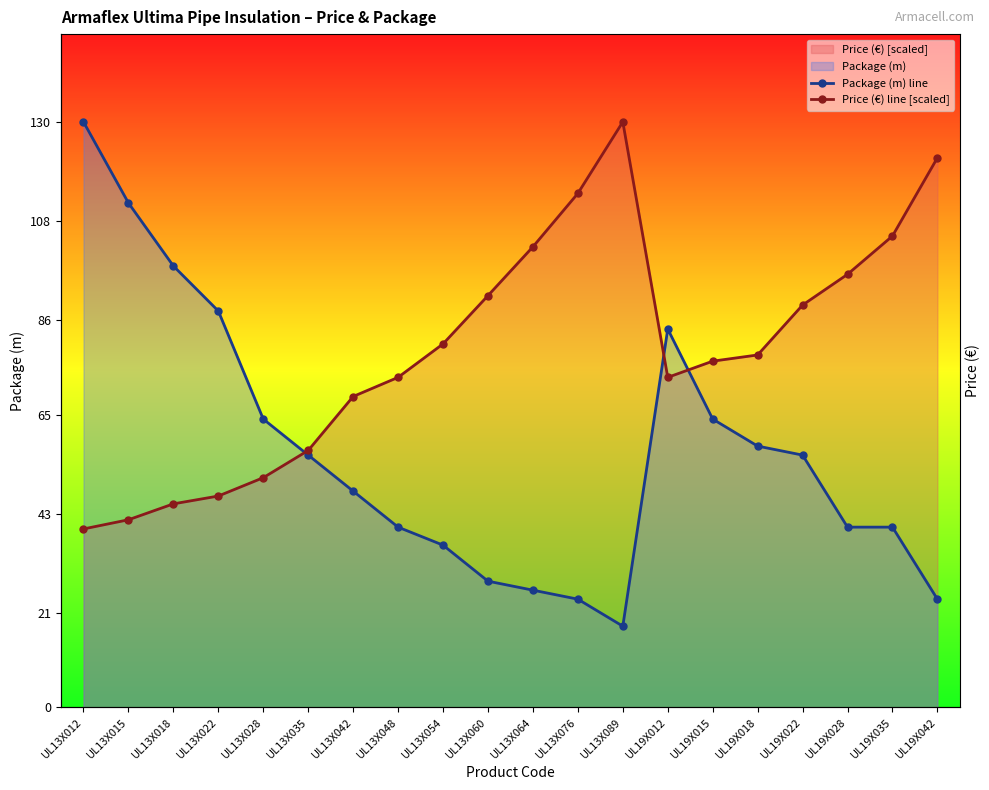

What is the label of the 18th point from the left?

UL19X028